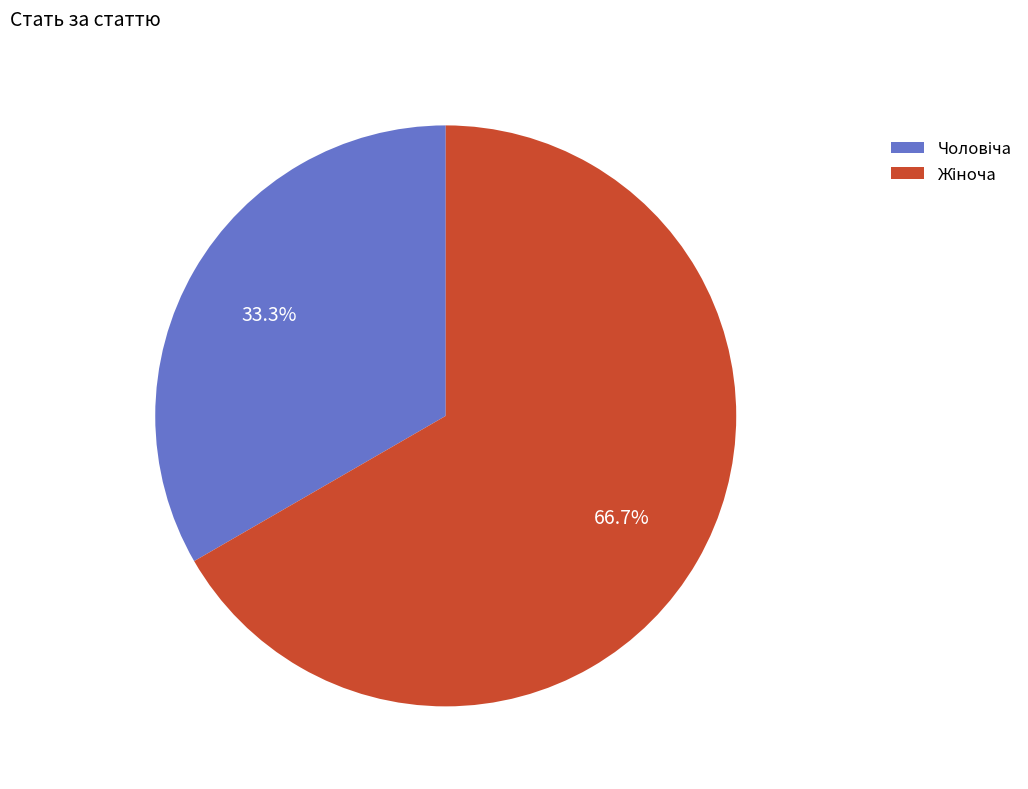

Is there a majority slice in this chart?

Yes